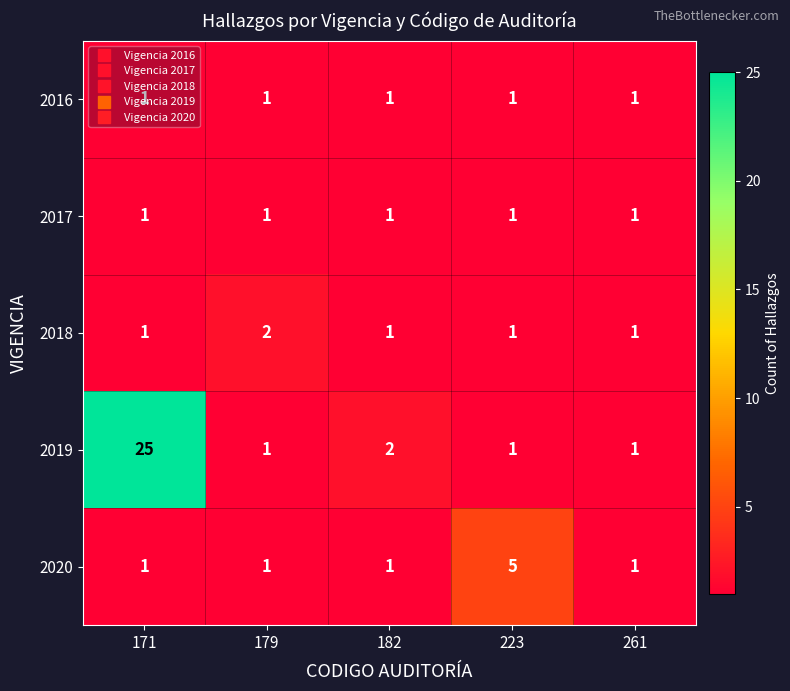

What is the difference between the highest and lowest values at 223?

4